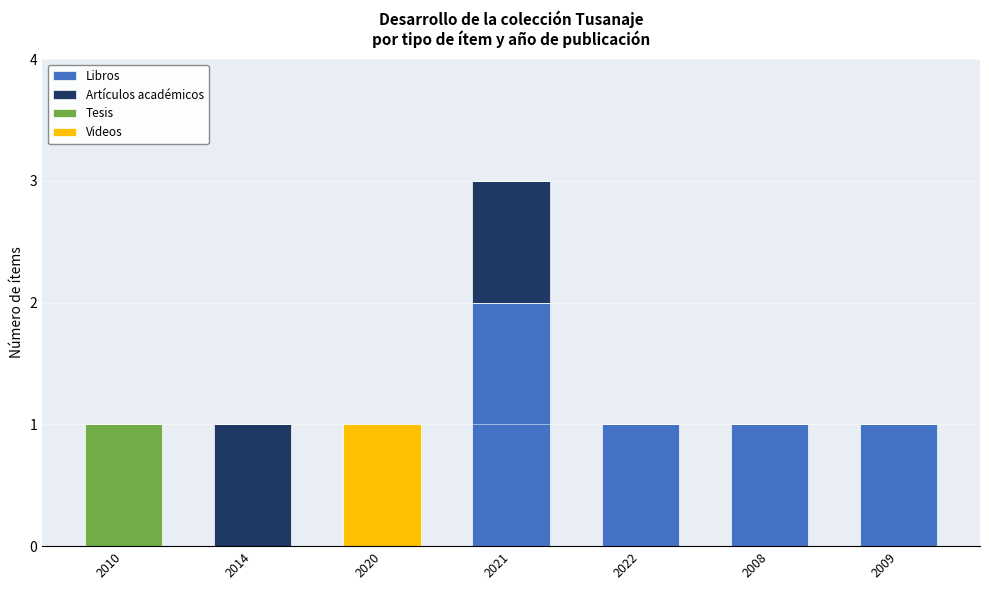

Reading left to right, transcribe the values for Libros.

2010=0	2014=0	2020=0	2021=2	2022=1	2008=1	2009=1